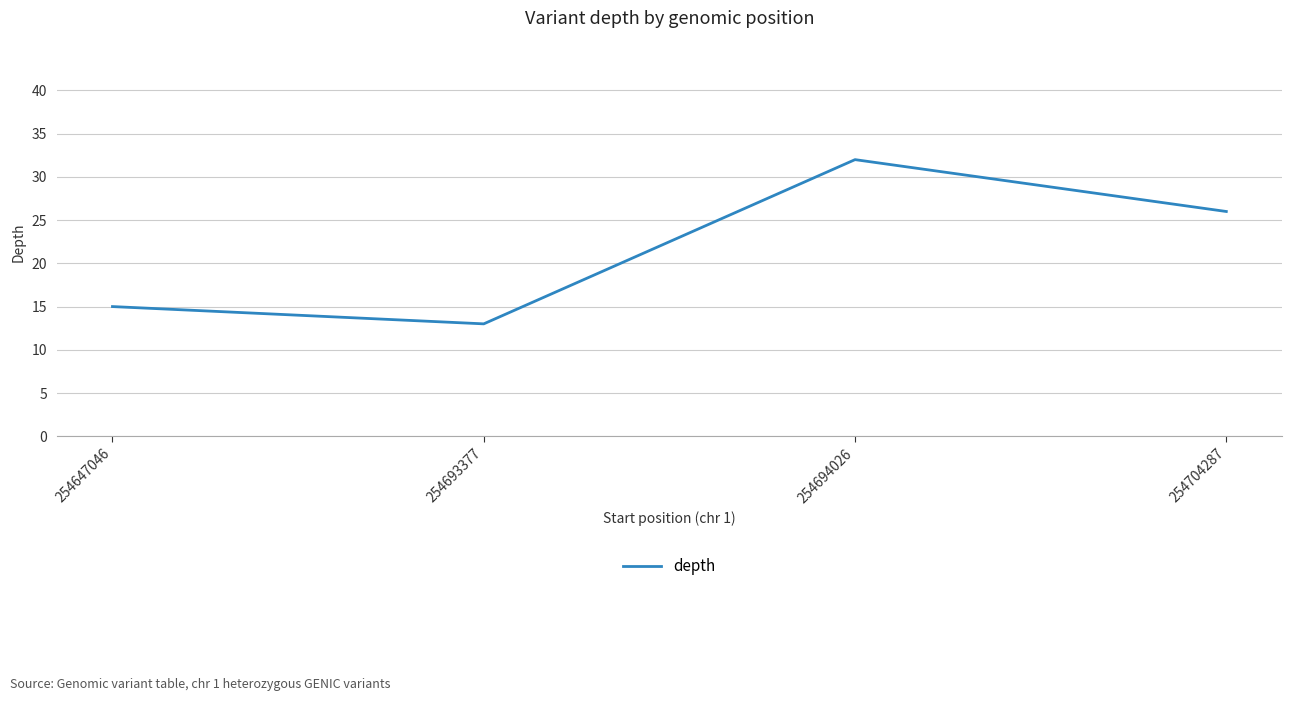

List the labels in order of value, smallest first.

254693377, 254647046, 254704287, 254694026